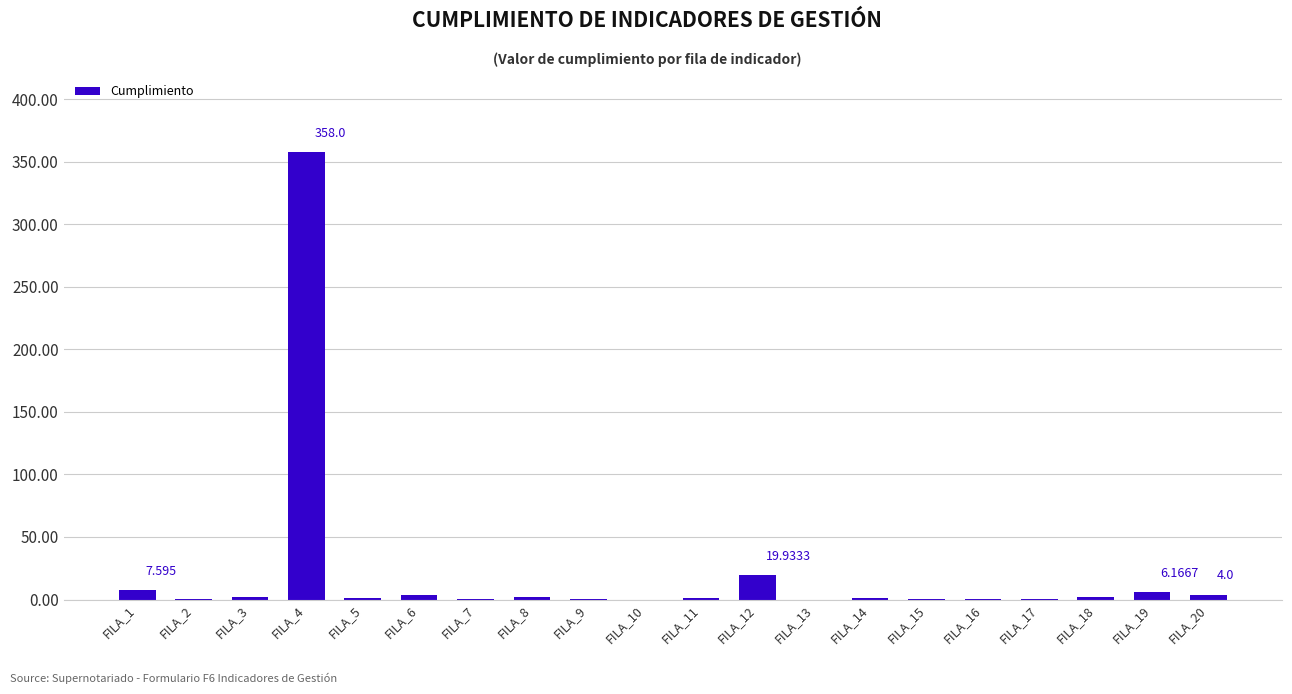

Are the bars horizontal?

No